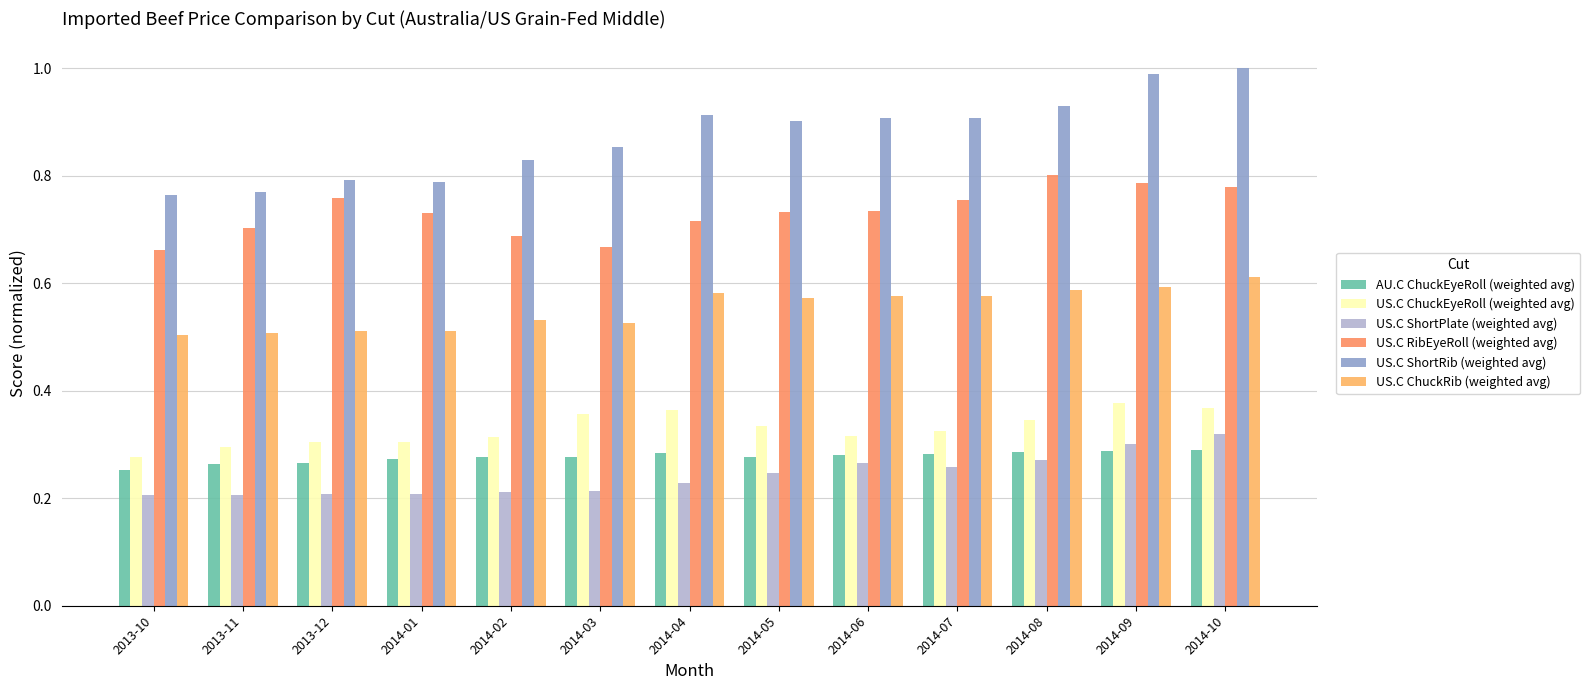

The value of US.C RibEyeRoll (weighted avg) at 2014-07 is 0.8. True or false?

True